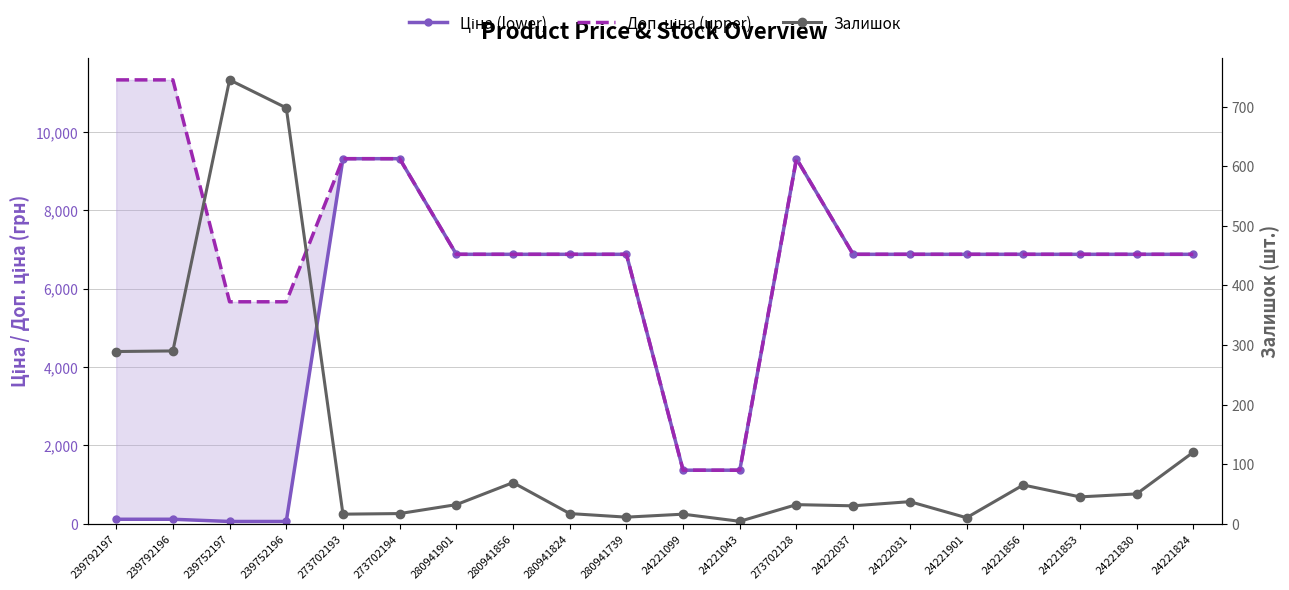

At which category does Ціна (lower) reach its first local peak?

273702128